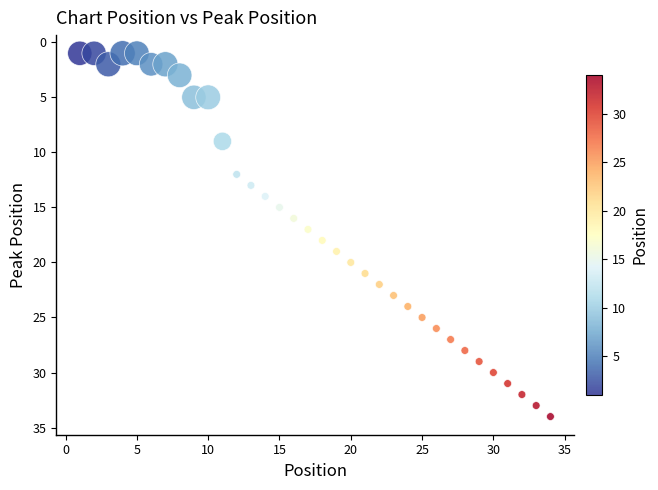

What is the range of Y values (max minus min)?

33